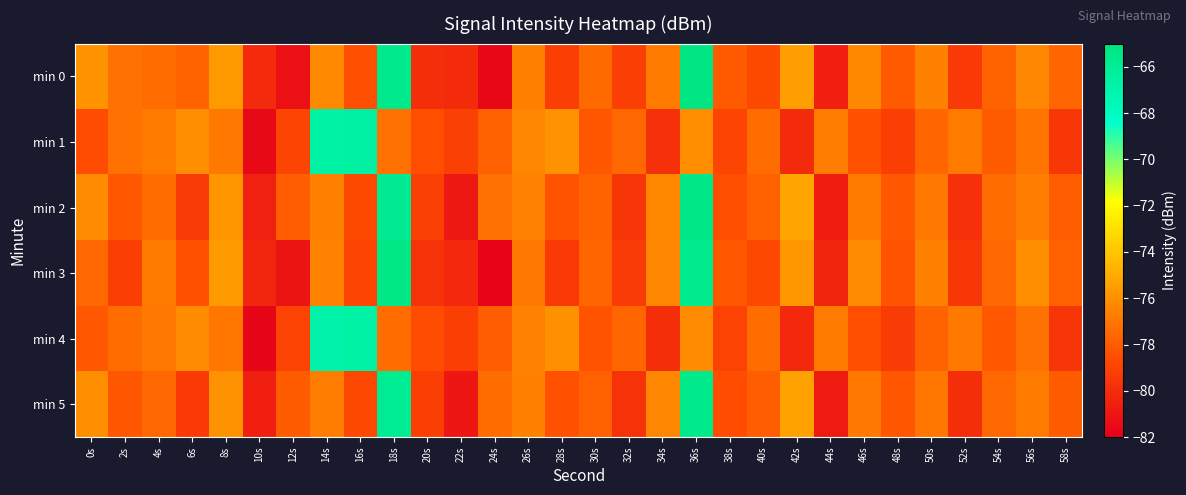

What is the spread (max minus min) of values at 10s?

1.6